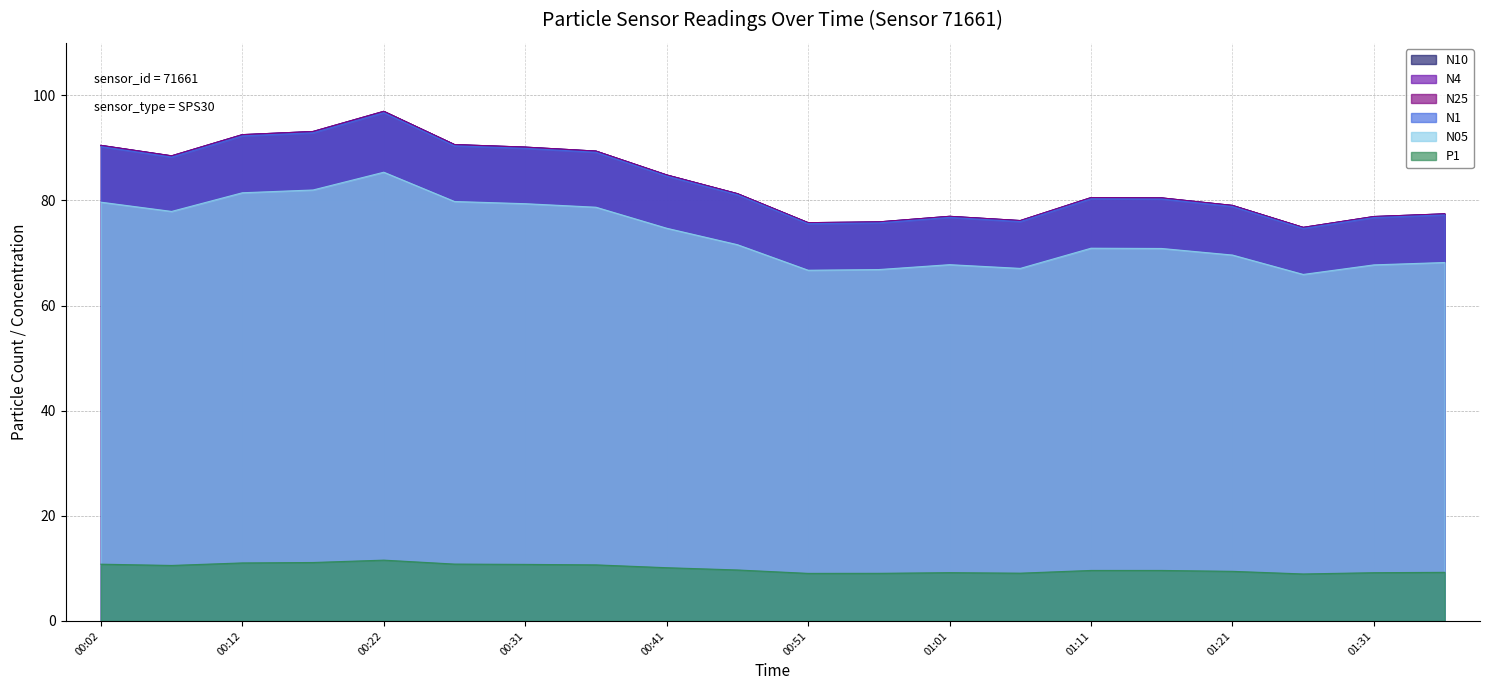

What is the greatest value displayed?

97.0